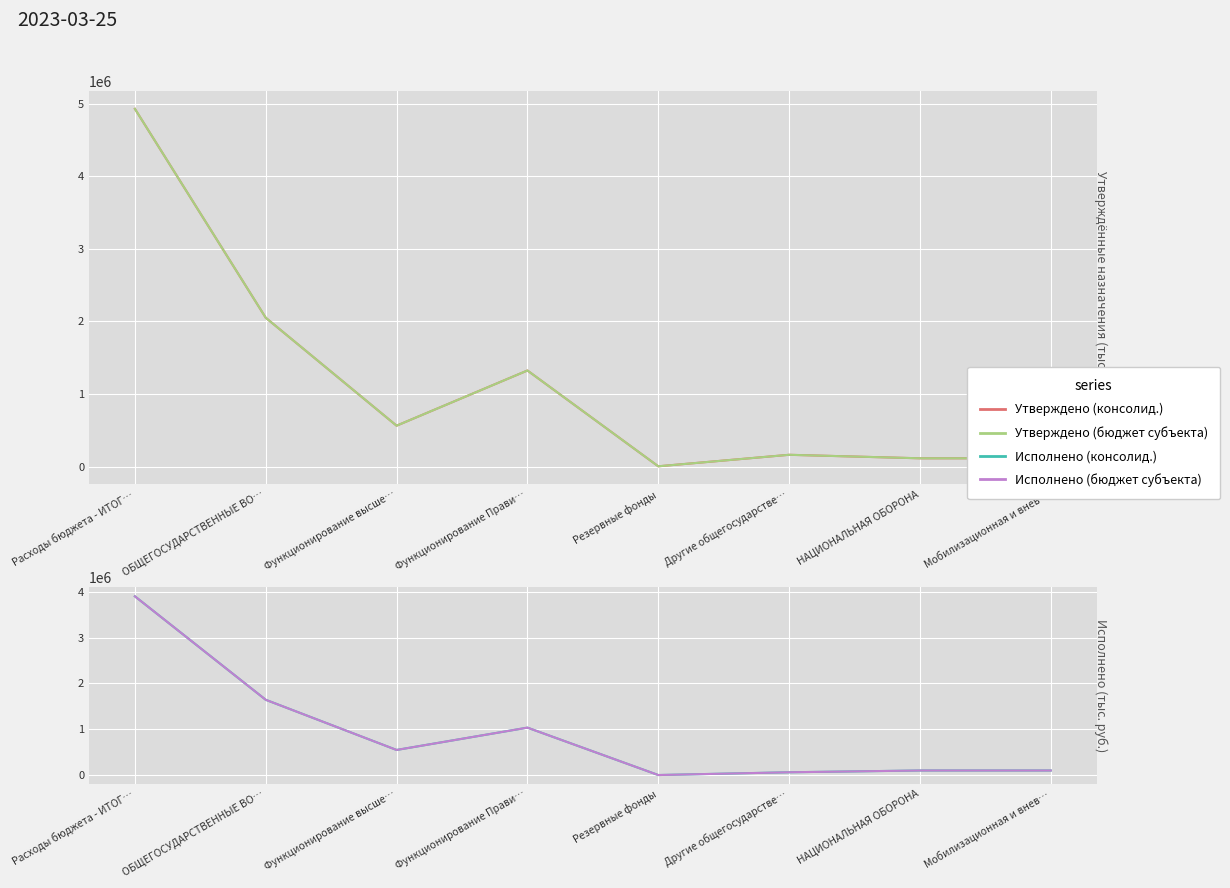

How many lines are shown in the chart?

4